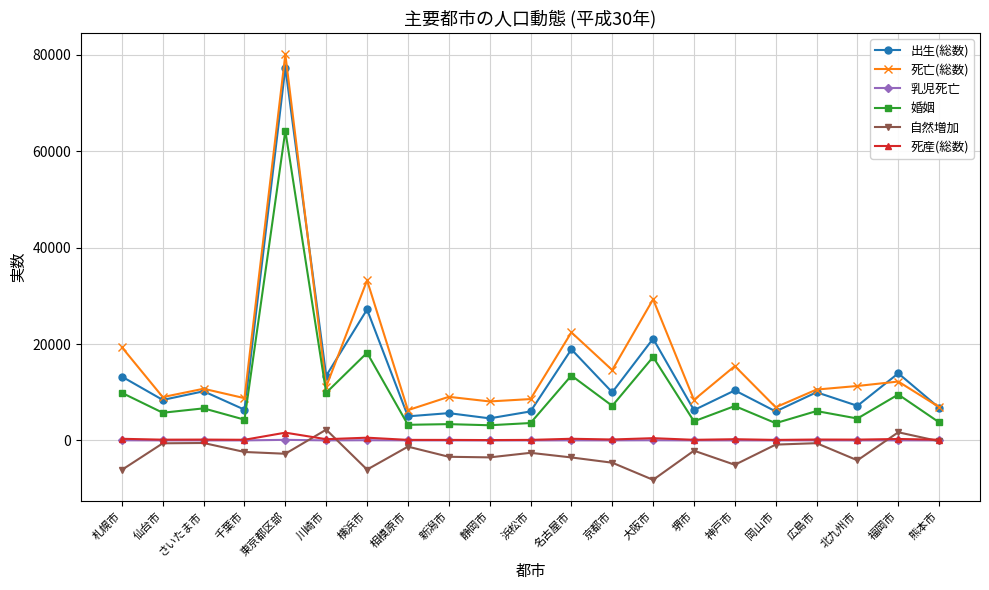

How many lines are shown in the chart?

6